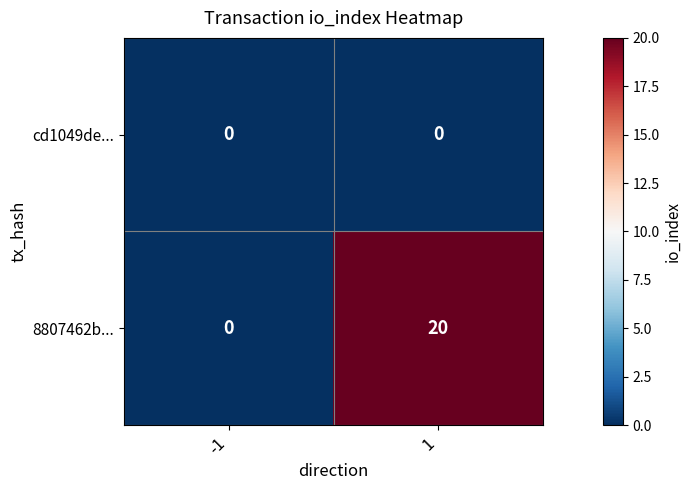

What is the highest value of the 8807462b... series?

20